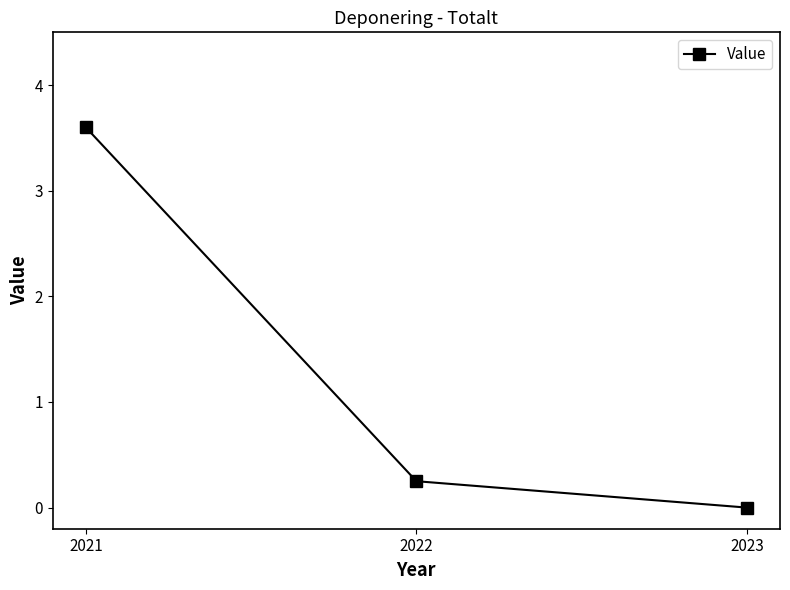

List the labels in order of value, smallest first.

2023, 2022, 2021